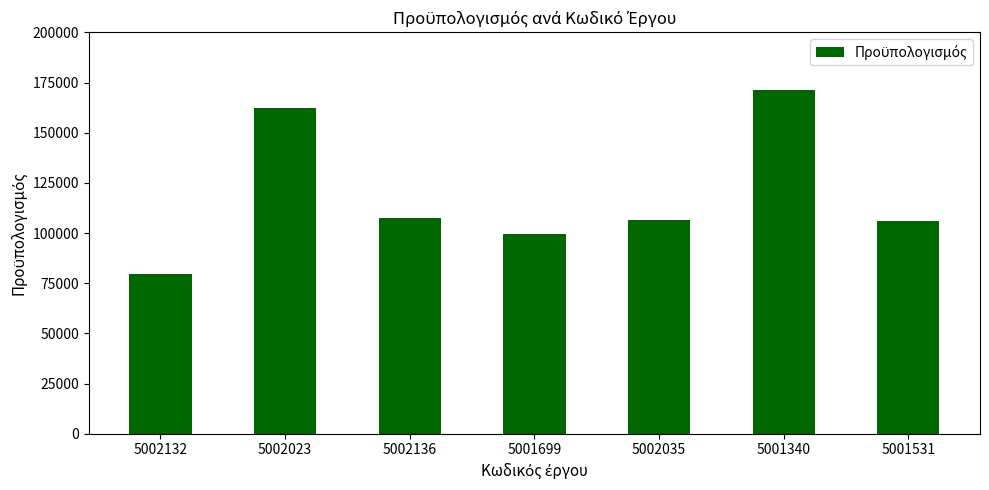

The chart shows a value of 169474.2 at 5001699. True or false?

False